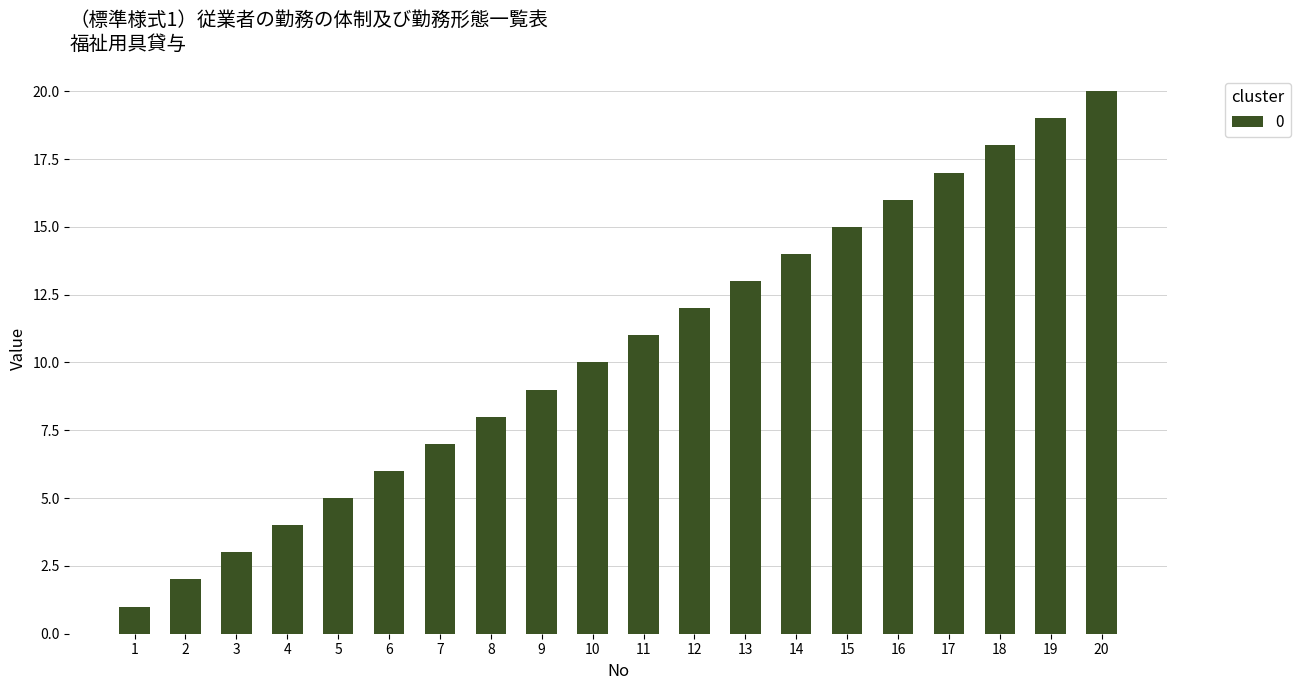

How many bars are there in total?

20